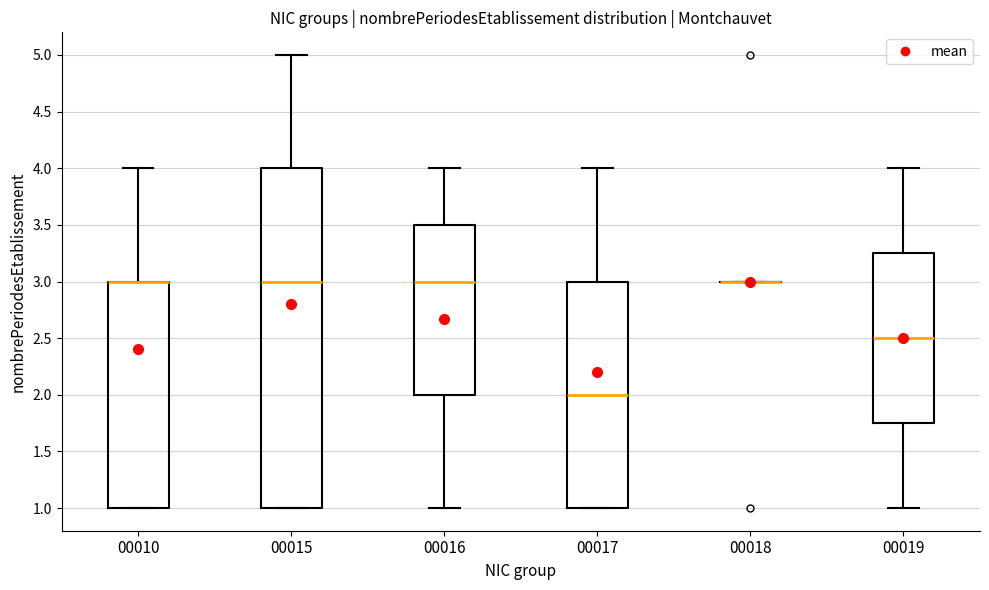

Reading left to right, read every box against the y-axis: the position of its median line, the range the box covers, and the ends of its whiskers. The values are not printed on the chart, so give them approximately, as read against the axis.

00010: median 3.00 (drawn on the box's upper edge), box 1.00 to 3.00, whiskers 1.00 to 4.00
00015: median 3.00, box 1.00 to 4.00, whiskers 1.00 to 5.00
00016: median 3.00, box 2.00 to 3.50, whiskers 1.00 to 4.00
00017: median 2.00, box 1.00 to 3.00, whiskers 1.00 to 4.00
00018: box collapsed to a line at 3.00, whiskers 3.00 to 3.00
00019: median 2.50, box 1.75 to 3.25, whiskers 1.00 to 4.00